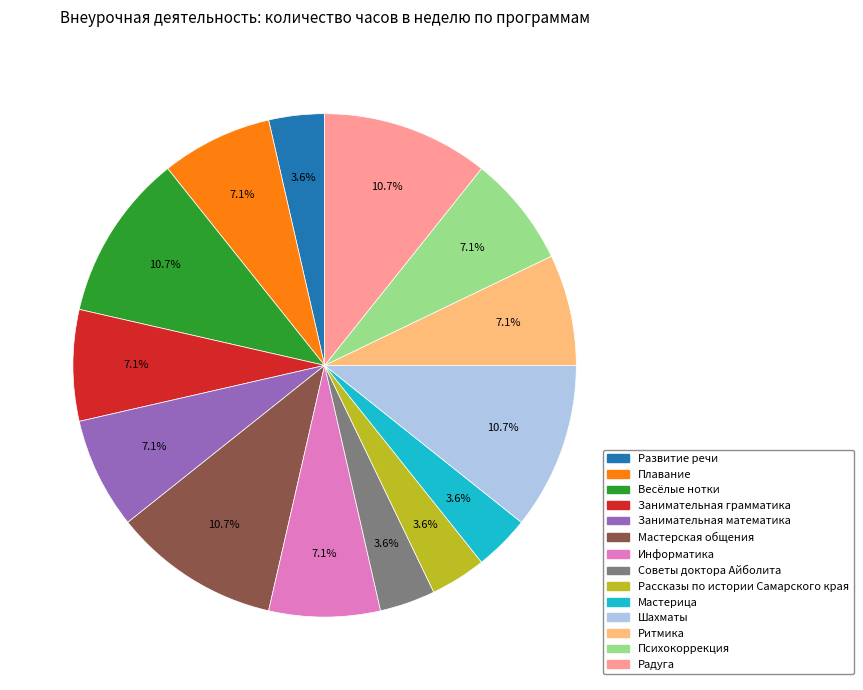

Does Рассказы по истории Самарского края account for over 50% of the chart?

No